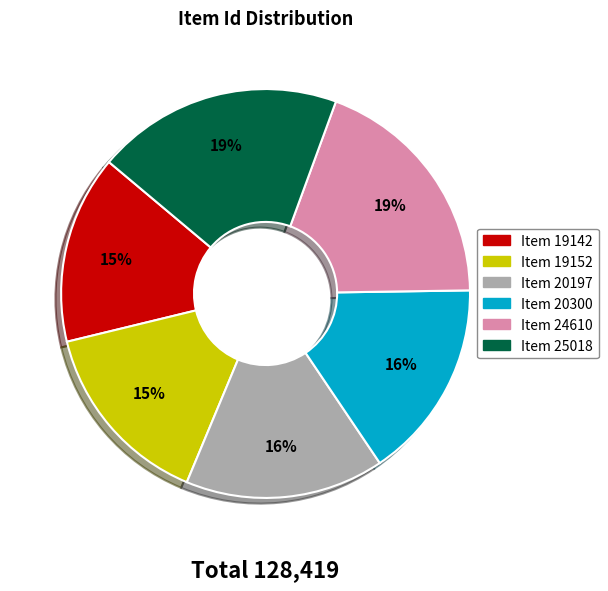

Is it true that Item 20300 is 4% of the pie?

False